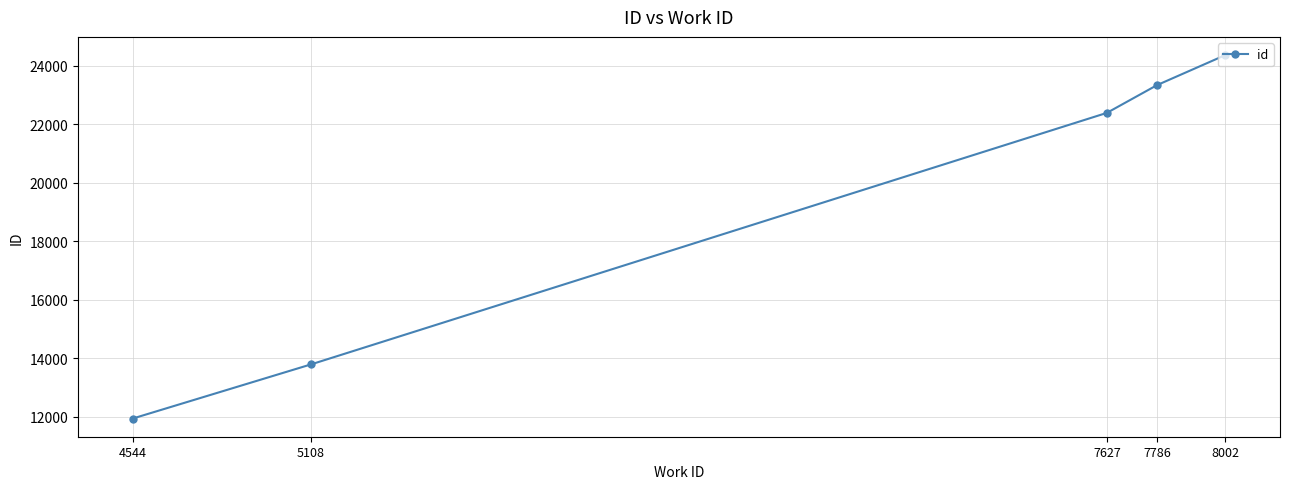

What is the change in value from 4544 to 7627?

+10437